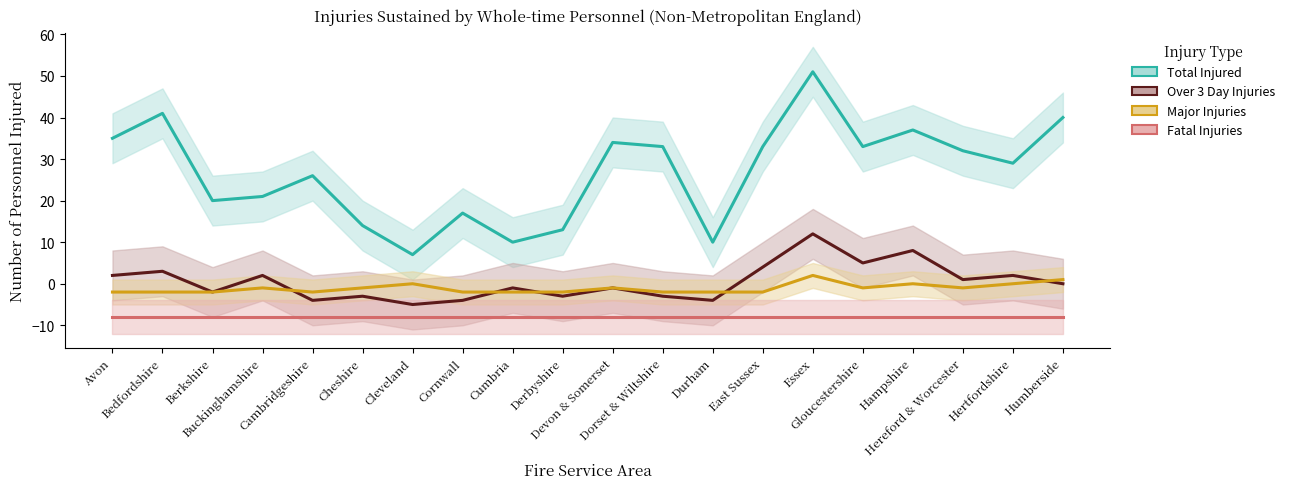

Rank the series at Bedfordshire from lowest to highest value.

Fatal Injuries, Major Injuries, Over 3 Day Injuries, Total Injured